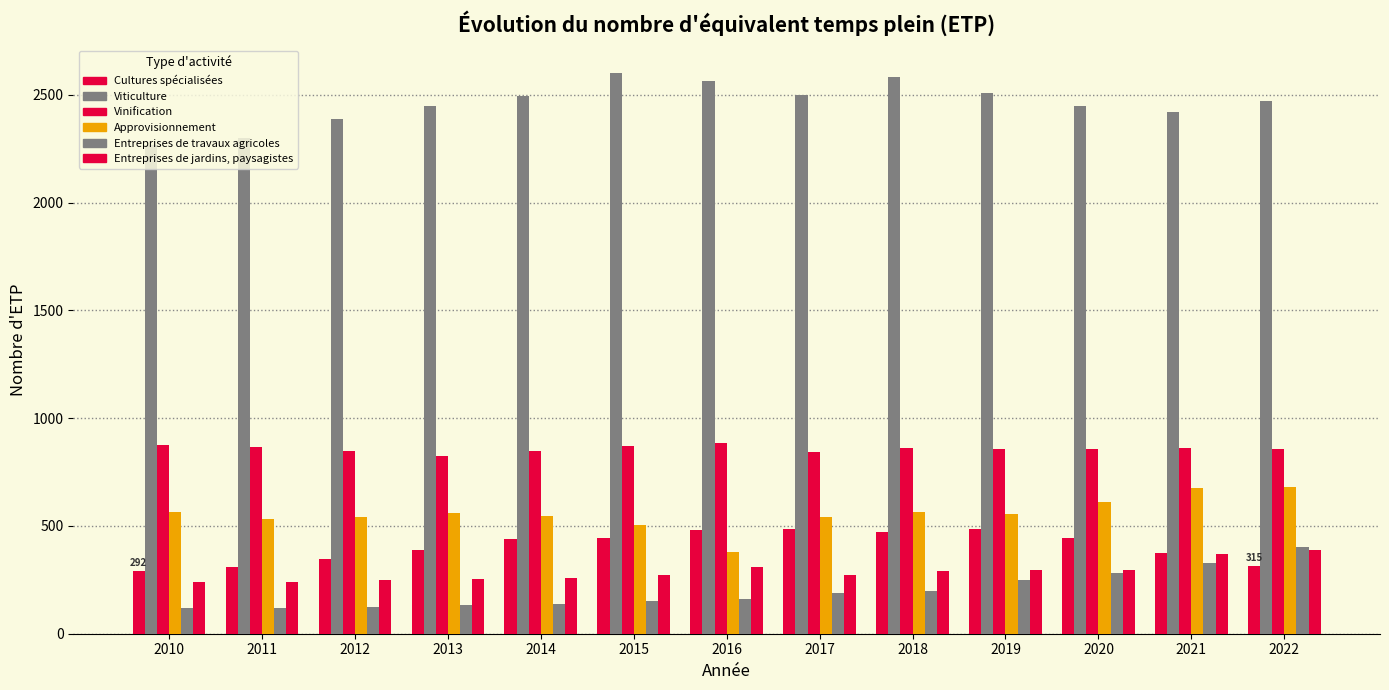

What is the average value of the Entreprises de jardins, paysagistes series?

287